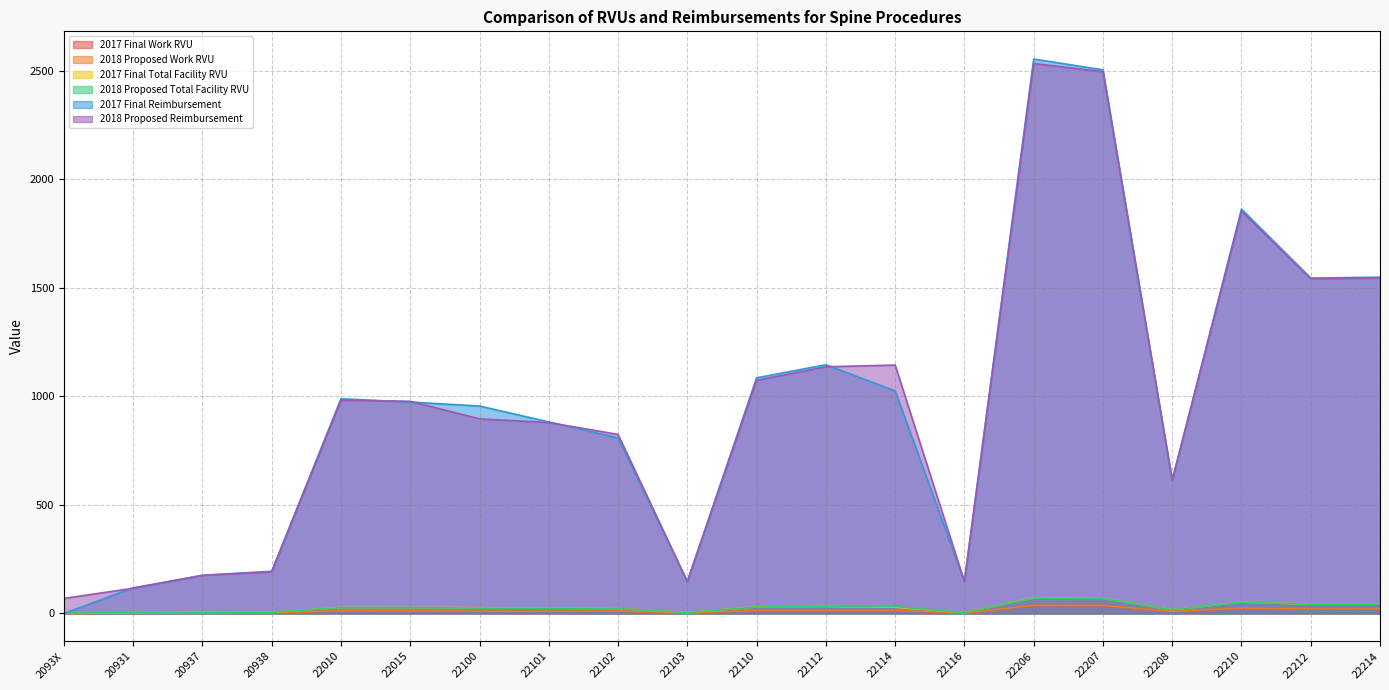

Where does the 2017 Final Total Facility RVU series first go above 27?

22010